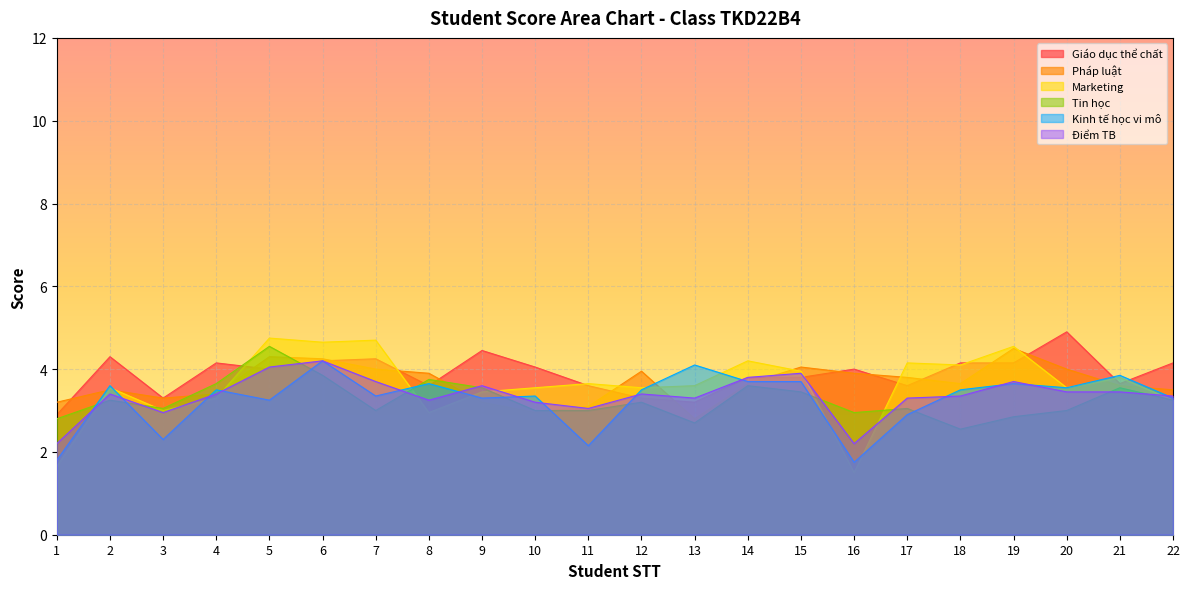

How many series are shown in this chart?

6